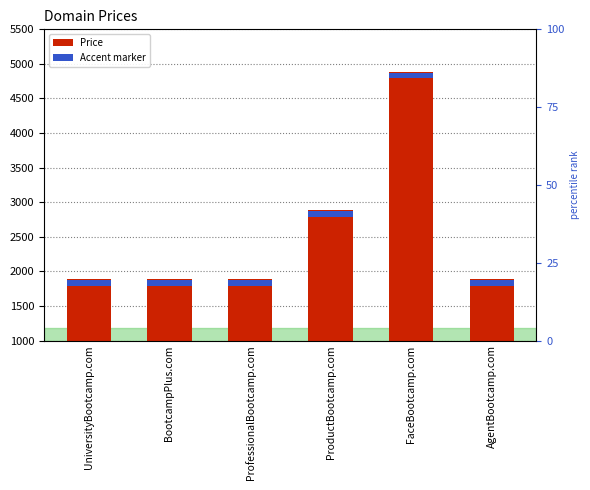

Approximately how many times larger is the value at BootcampPlus.com compared to FaceBootcamp.com?

0.4